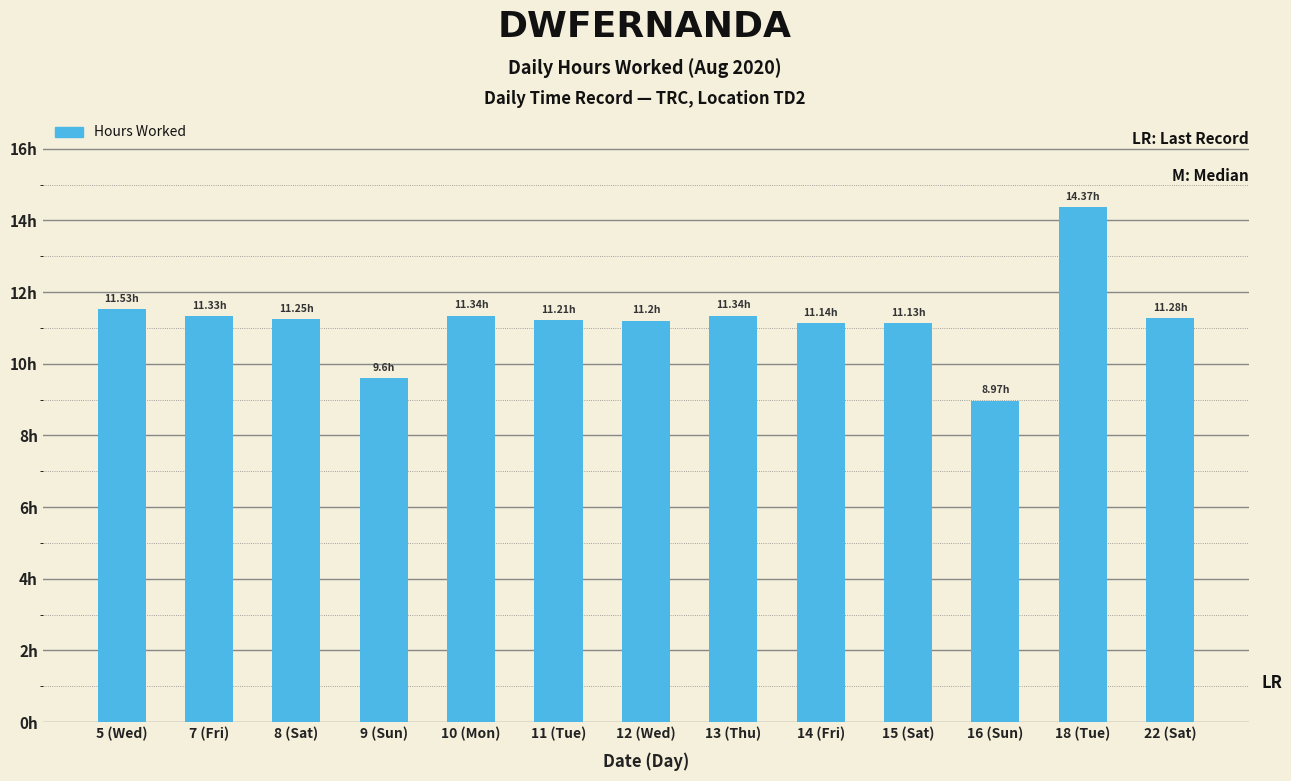

Reading right to left, extract all data points from this chart.

11.3	14.4	9.0	11.1	11.1	11.3	11.2	11.2	11.3	9.6	11.2	11.3	11.5